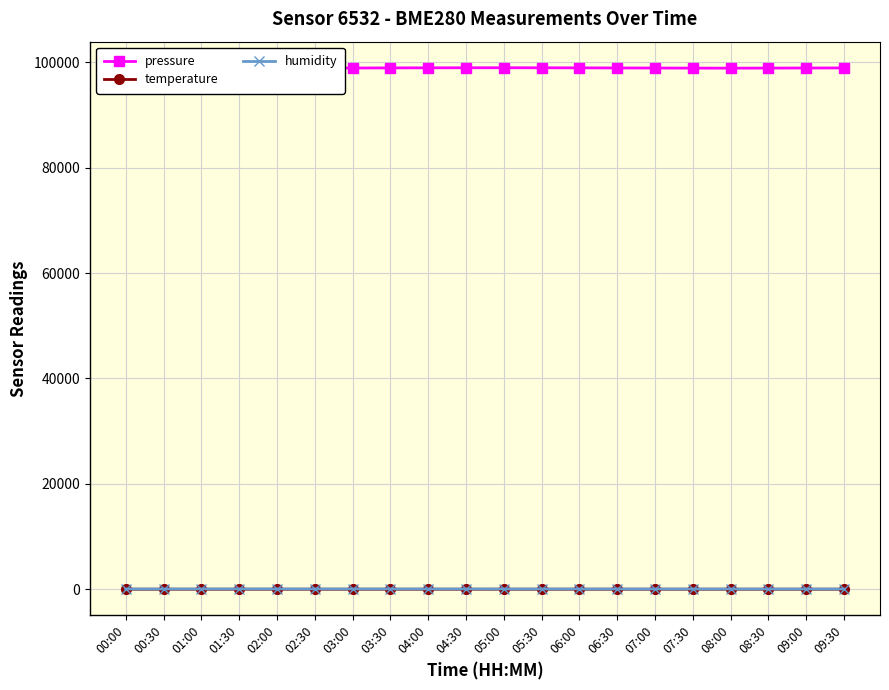

At which category does the chart reach its minimum across all series?

02:00